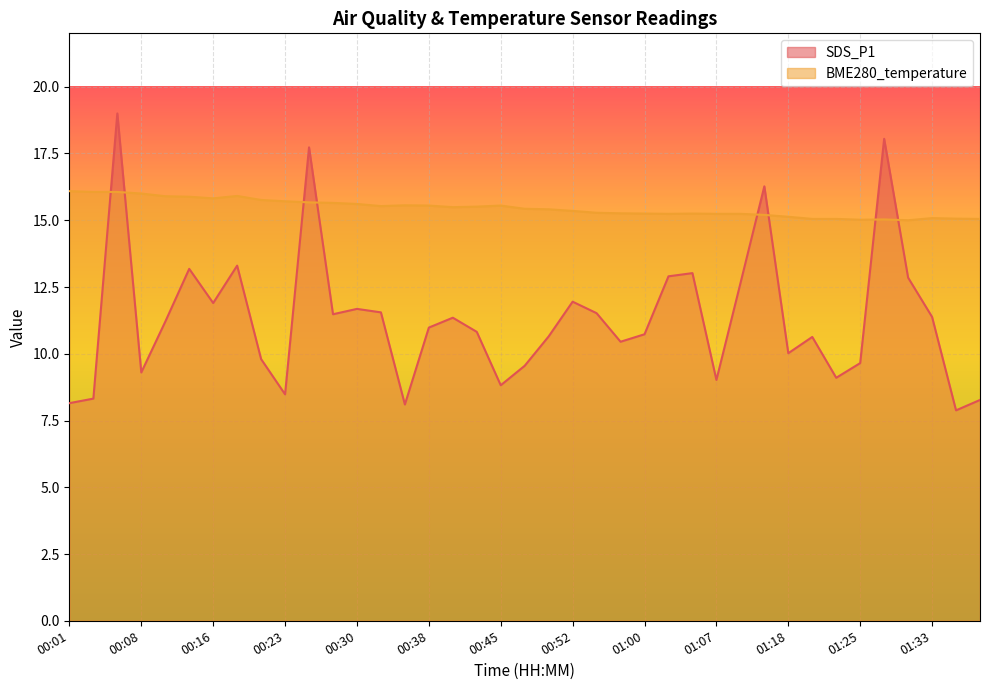

Reading left to right, transcribe all the data shown in this chart.

SDS_P1: 00:01=8.2	00:04=8.3	00:06=19.0	00:08=9.3	00:11=11.2	00:13=13.2	00:16=11.9	00:18=13.3	00:21=9.8	00:23=8.5	00:25=17.7	00:28=11.5	00:30=11.7	00:33=11.6	00:35=8.1	00:38=11.0	00:40=11.3	00:42=10.8	00:45=8.8	00:47=9.6	00:50=10.7	00:52=11.9	00:55=11.5	00:57=10.4	01:00=10.7	01:02=12.9	01:04=13.0	01:07=9.0	01:10=12.6	01:13=16.3	01:18=10.0	01:20=10.6	01:23=9.1	01:25=9.7	01:28=18.1	01:30=12.8	01:33=11.4	01:35=7.9	01:38=8.3
BME280_temperature: 00:01=16.1	00:04=16.1	00:06=16.1	00:08=16.0	00:11=15.9	00:13=15.9	00:16=15.8	00:18=15.9	00:21=15.8	00:23=15.7	00:25=15.7	00:28=15.7	00:30=15.6	00:33=15.5	00:35=15.6	00:38=15.6	00:40=15.5	00:42=15.5	00:45=15.6	00:47=15.4	00:50=15.4	00:52=15.3	00:55=15.3	00:57=15.3	01:00=15.2	01:02=15.2	01:04=15.2	01:07=15.2	01:10=15.2	01:13=15.2	01:18=15.1	01:20=15.1	01:23=15.1	01:25=15.0	01:28=15.0	01:30=15.0	01:33=15.1	01:35=15.1	01:38=15.1